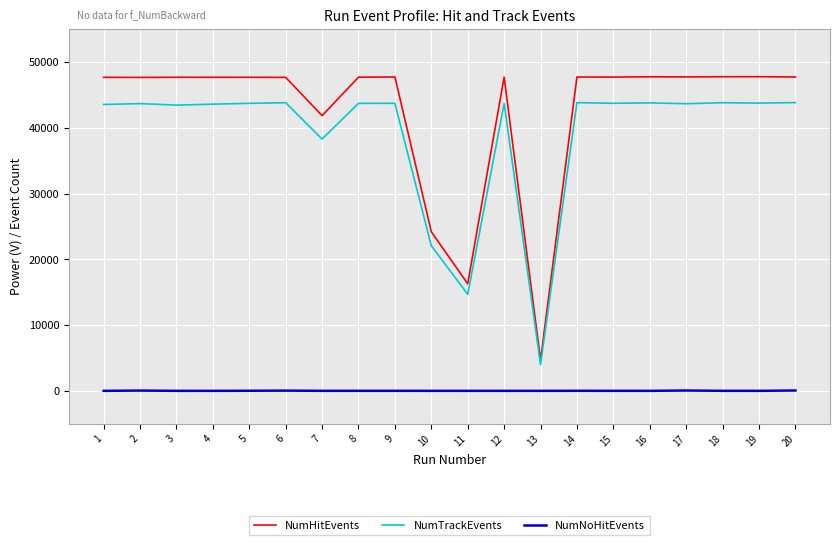

What is the greatest value displayed?

47760